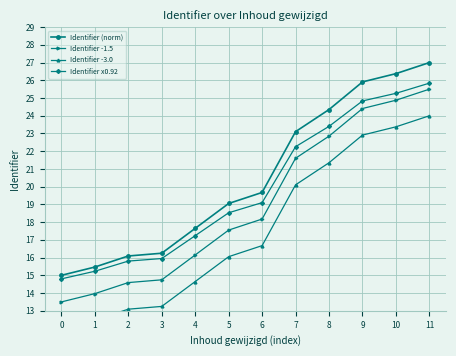

Reading left to right, extract all data points from this chart.

Identifier (norm): 15.0	15.5	16.1	16.2	17.6	19.1	19.7	23.1	24.4	25.9	26.4	27.0
Identifier -1.5: 13.5	14.0	14.6	14.7	16.1	17.6	18.2	21.6	22.9	24.4	24.9	25.5
Identifier -3.0: 12.0	12.5	13.1	13.2	14.6	16.1	16.7	20.1	21.4	22.9	23.4	24.0
Identifier x0.92: 14.8	15.2	15.8	15.9	17.2	18.5	19.1	22.3	23.4	24.8	25.3	25.8